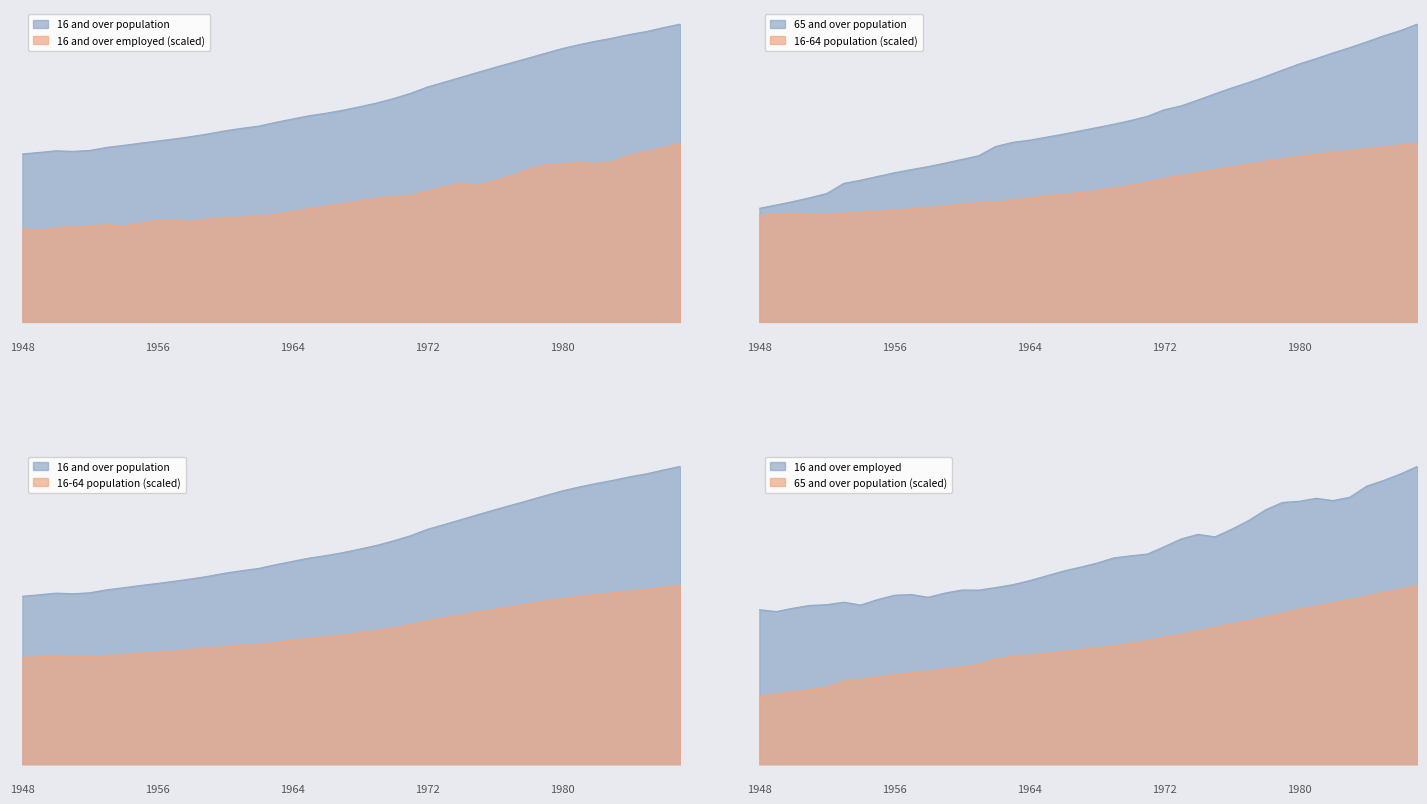

What is the highest value of the 16 and over employed series?

109651.8